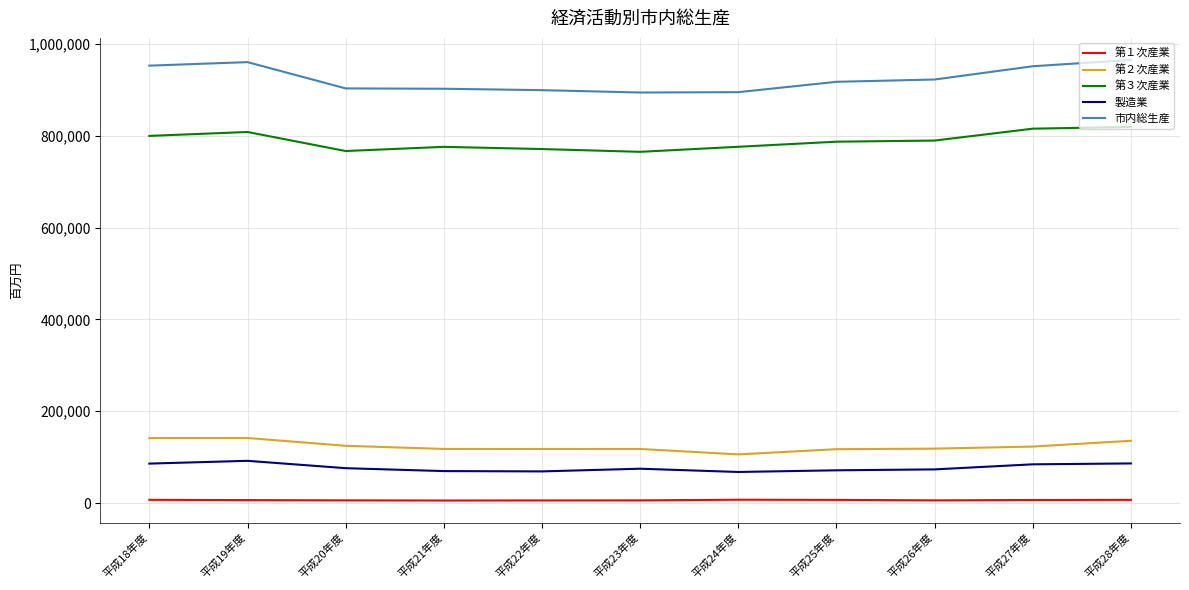

Rank the series by their maximum value, from highest to lowest.

市内総生産, 第３次産業, 第２次産業, 製造業, 第１次産業